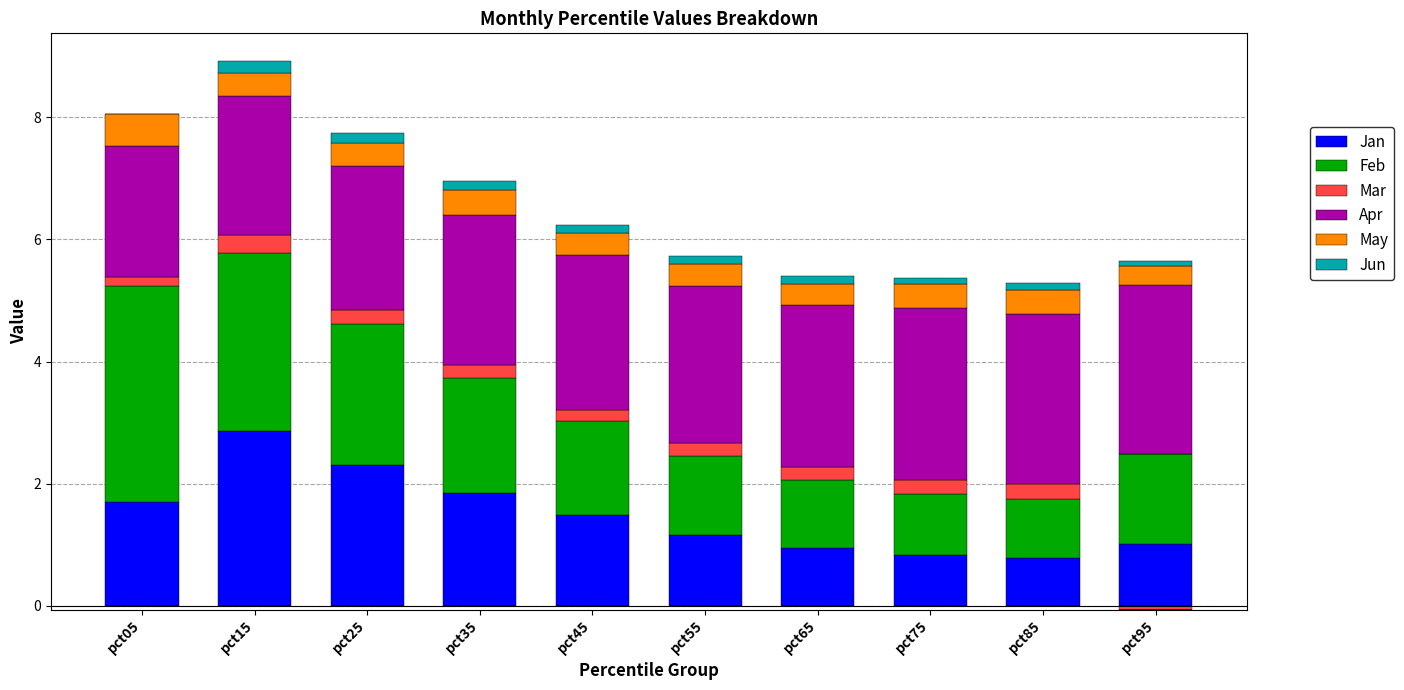

Which series has the largest total across all categories?

Apr